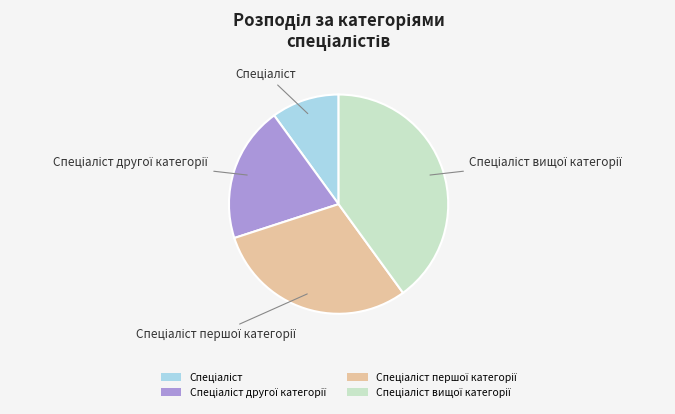

Is there any slice that represents more than half of the pie?

No